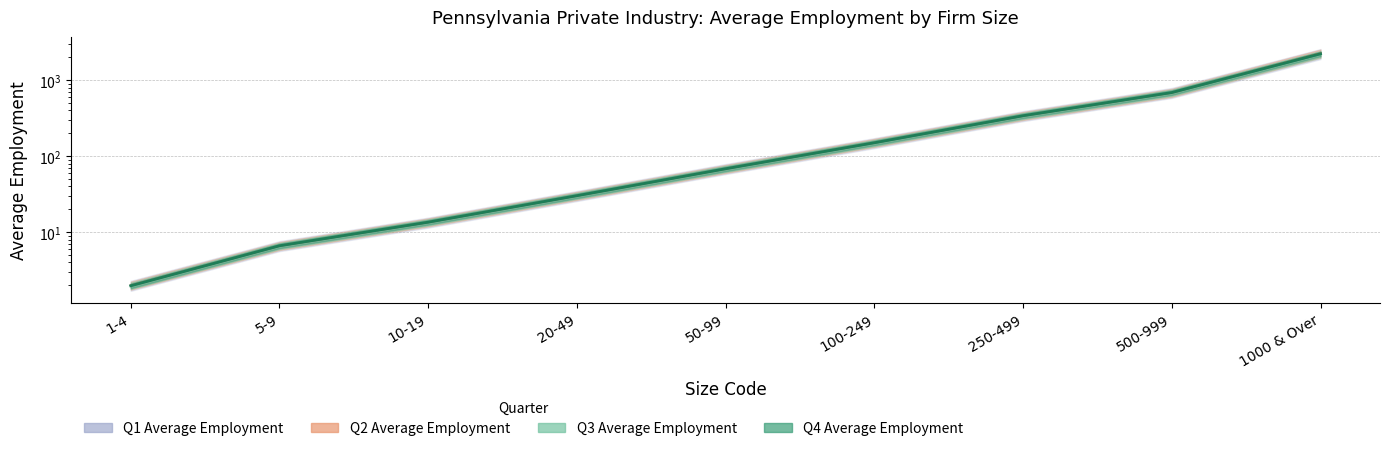

List the series in order of their peak value, highest first.

Q2 Average Employment, Q1 Average Employment, Q4 Average Employment, Q3 Average Employment